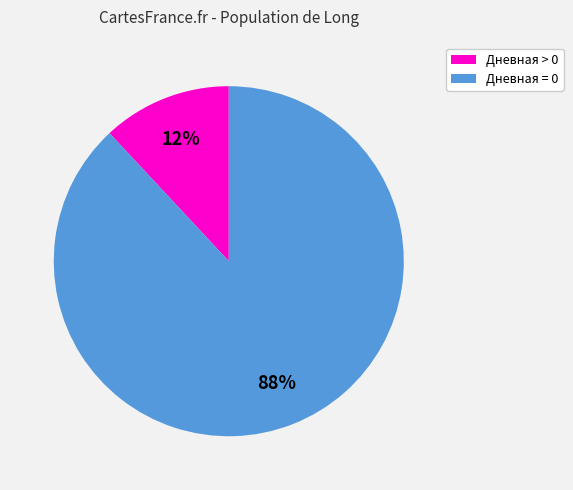

Do Дневная > 0 and Дневная = 0 together represent more than half of the pie?

Yes